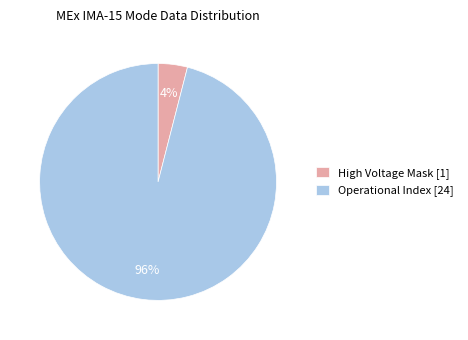

Which slice is the largest?

Operational Index [24]